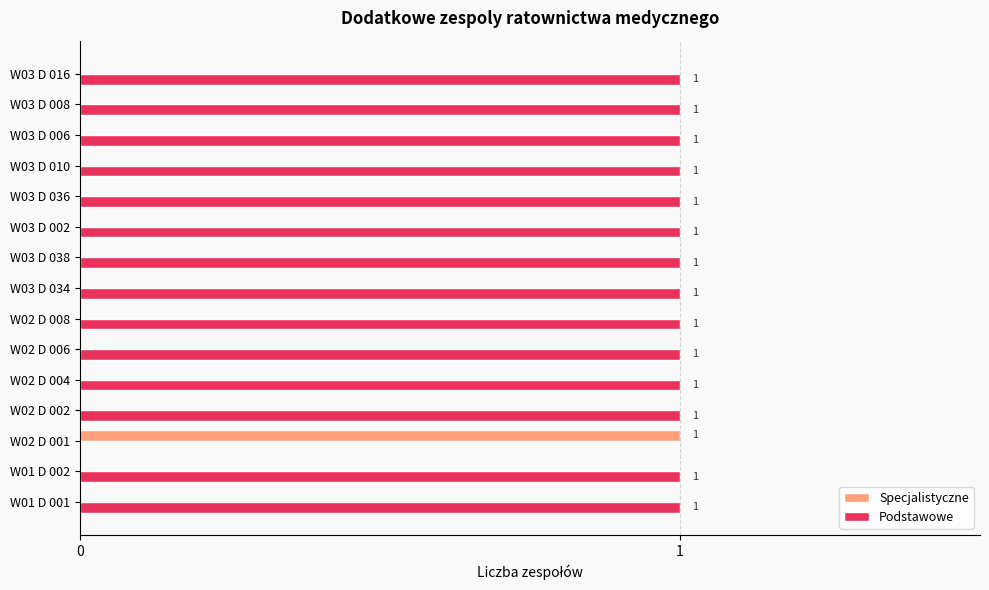

What are all the series names shown in the legend?

Specjalistyczne, Podstawowe